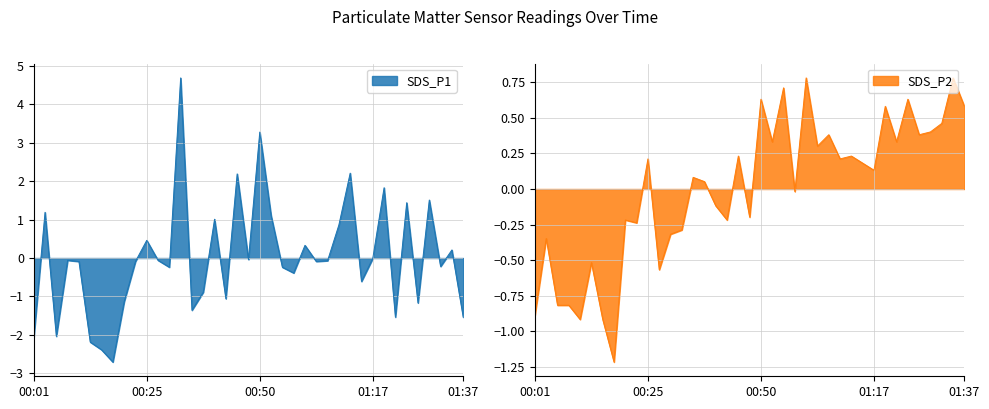

True or false: SDS_P2 has more than 2 points higher than both neighbors.

True